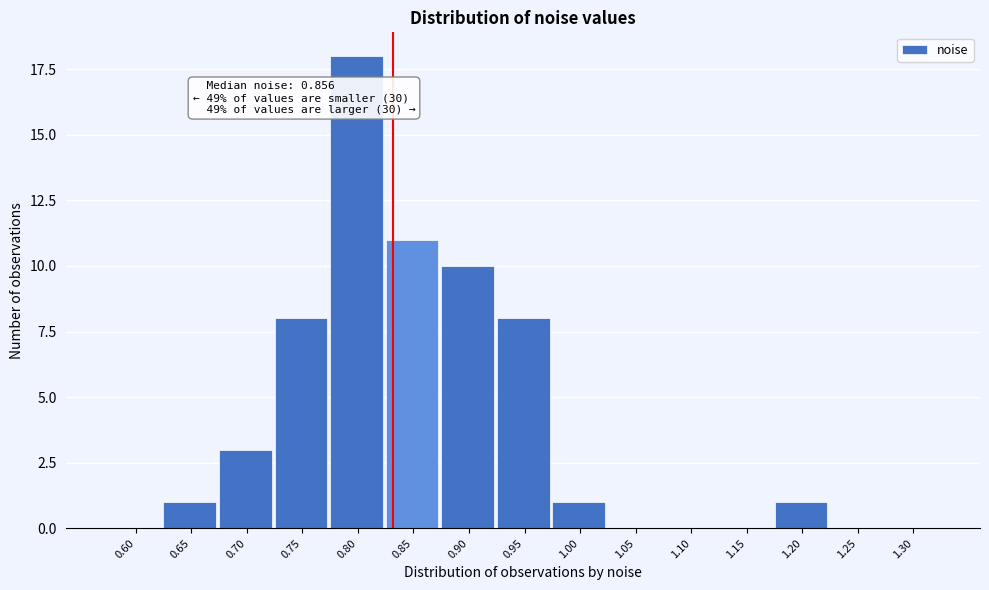

Reading right to left, what are all the values shown in this chart?

1.30=0	1.25=0	1.20=1	1.15=0	1.10=0	1.05=0	1.00=1	0.95=8	0.90=10	0.85=11	0.80=18	0.75=8	0.70=3	0.65=1	0.60=0